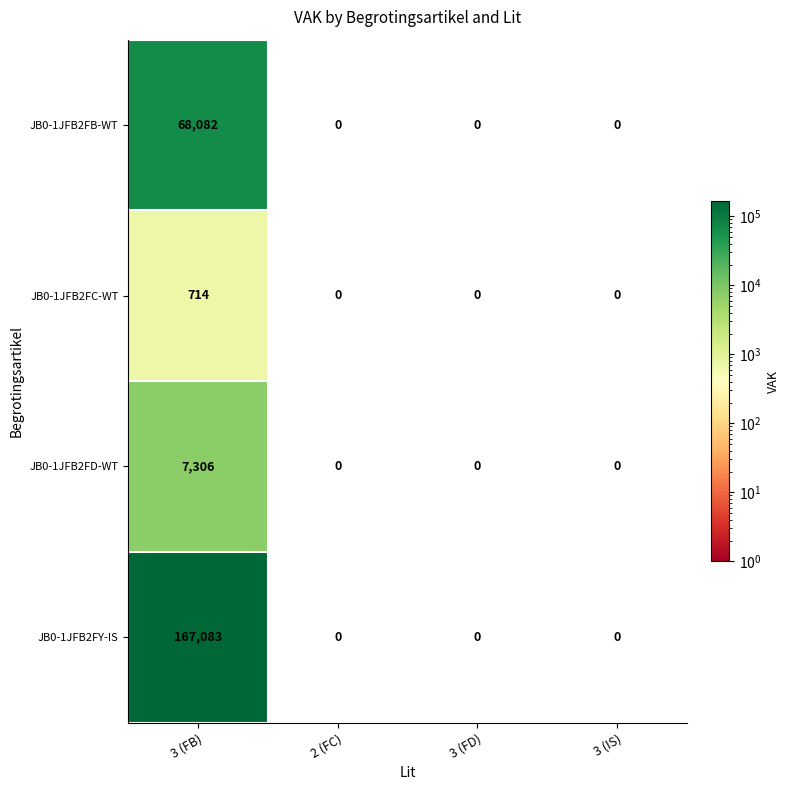

How many JB0-1JFB2FB-WT values are between 0 and 68082?

4